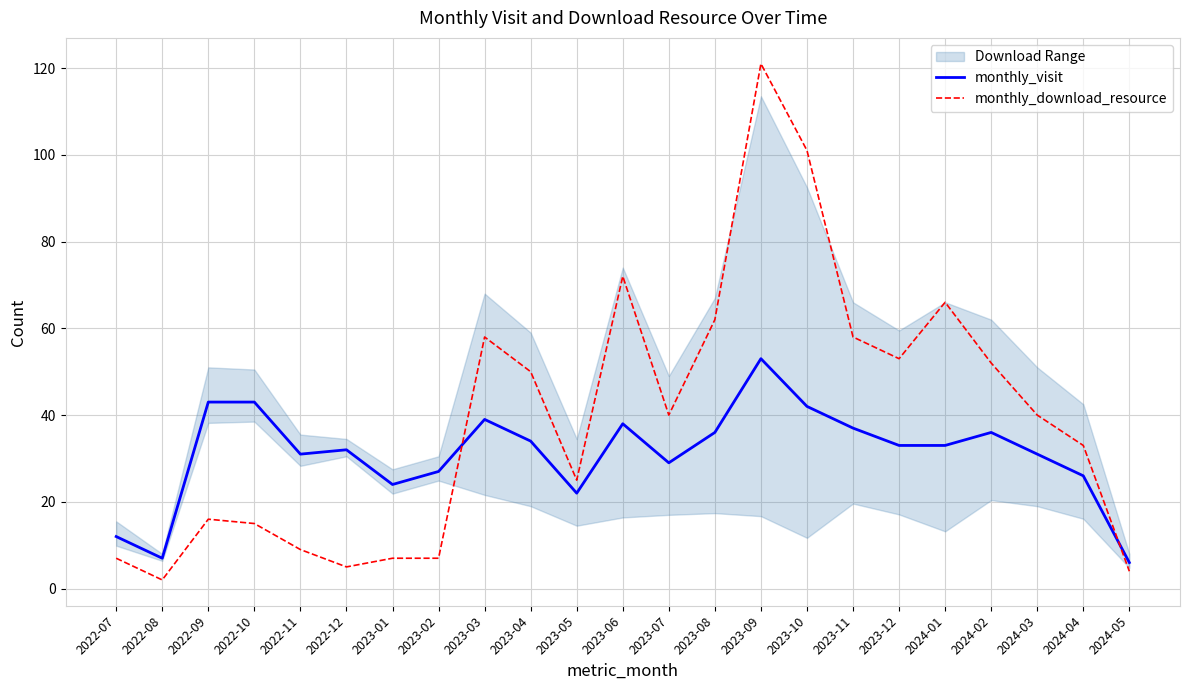

Reading left to right, list all the values displayed in this chart.

monthly_visit: 2022-07=12	2022-08=7	2022-09=43	2022-10=43	2022-11=31	2022-12=32	2023-01=24	2023-02=27	2023-03=39	2023-04=34	2023-05=22	2023-06=38	2023-07=29	2023-08=36	2023-09=53	2023-10=42	2023-11=37	2023-12=33	2024-01=33	2024-02=36	2024-03=31	2024-04=26	2024-05=6
monthly_download_resource: 2022-07=7	2022-08=2	2022-09=16	2022-10=15	2022-11=9	2022-12=5	2023-01=7	2023-02=7	2023-03=58	2023-04=50	2023-05=25	2023-06=72	2023-07=40	2023-08=62	2023-09=121	2023-10=101	2023-11=58	2023-12=53	2024-01=66	2024-02=52	2024-03=40	2024-04=33	2024-05=4